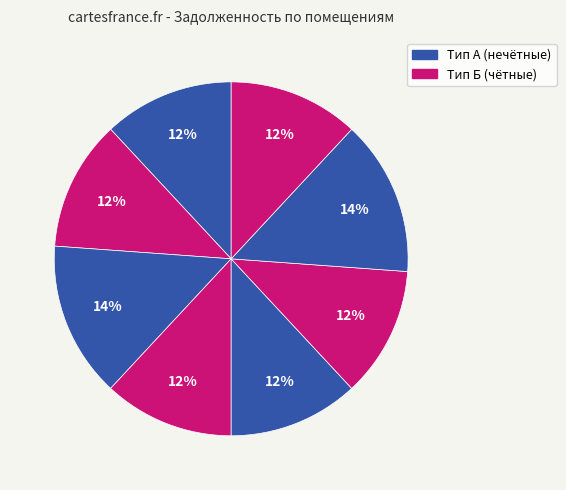

Count the number of slices in the pie.

8